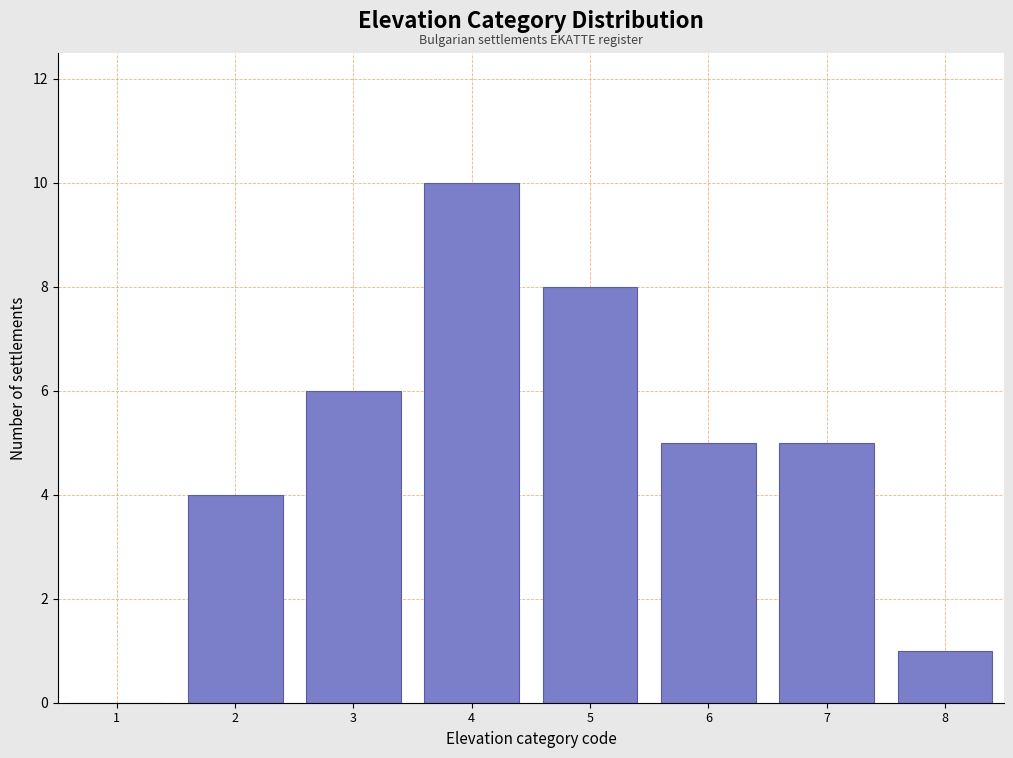

Reading left to right, transcribe all the data shown in this chart.

1=0	2=4	3=6	4=10	5=8	6=5	7=5	8=1